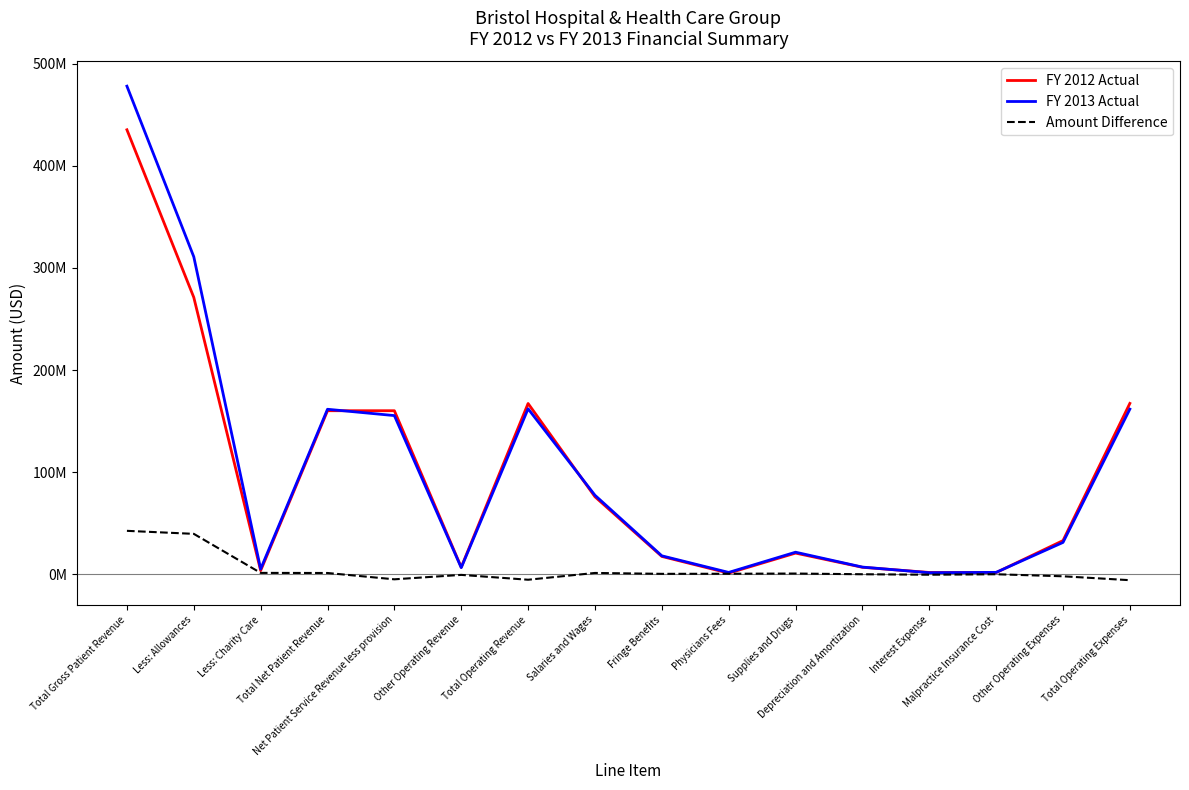

Reading left to right, what are all the values shown in this chart?

FY 2012 Actual: Total Gross Patient Revenue=435147772	Less: Allowances=271142564	Less: Charity Care=3781958	Total Net Patient Revenue=160223250	Net Patient Service Revenue less provision=160223250	Other Operating Revenue=7071296	Total Operating Revenue=167294546	Salaries and Wages=76026760	Fringe Benefits=17641018	Physicians Fees=1294829	Supplies and Drugs=20892182	Depreciation and Amortization=7011232	Interest Expense=1943647	Malpractice Insurance Cost=1844897	Other Operating Expenses=33132110	Total Operating Expenses=167392904
FY 2013 Actual: Total Gross Patient Revenue=477828769	Less: Allowances=310870783	Less: Charity Care=5306456	Total Net Patient Revenue=161651530	Net Patient Service Revenue less provision=155469099	Other Operating Revenue=6651756	Total Operating Revenue=162120855	Salaries and Wages=77499039	Fringe Benefits=18236865	Physicians Fees=1984011	Supplies and Drugs=21777702	Depreciation and Amortization=7216365	Interest Expense=1683295	Malpractice Insurance Cost=2044820	Other Operating Expenses=31341121	Total Operating Expenses=161783218
Amount Difference: Total Gross Patient Revenue=42680997	Less: Allowances=39728219	Less: Charity Care=1524498	Total Net Patient Revenue=1428280	Net Patient Service Revenue less provision=-4754151	Other Operating Revenue=-419540	Total Operating Revenue=-5173691	Salaries and Wages=1472279	Fringe Benefits=595847	Physicians Fees=689182	Supplies and Drugs=885520	Depreciation and Amortization=205133	Interest Expense=-260352	Malpractice Insurance Cost=199923	Other Operating Expenses=-1790989	Total Operating Expenses=-5609686